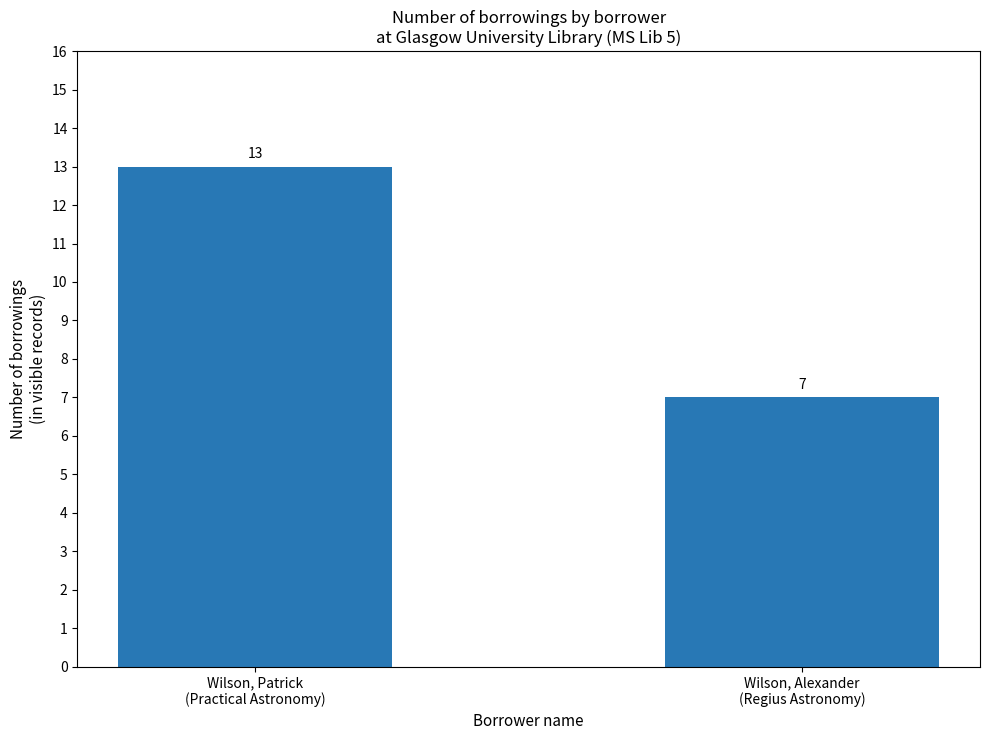

What position from the right is Wilson, Alexander
(Regius Astronomy)?

1